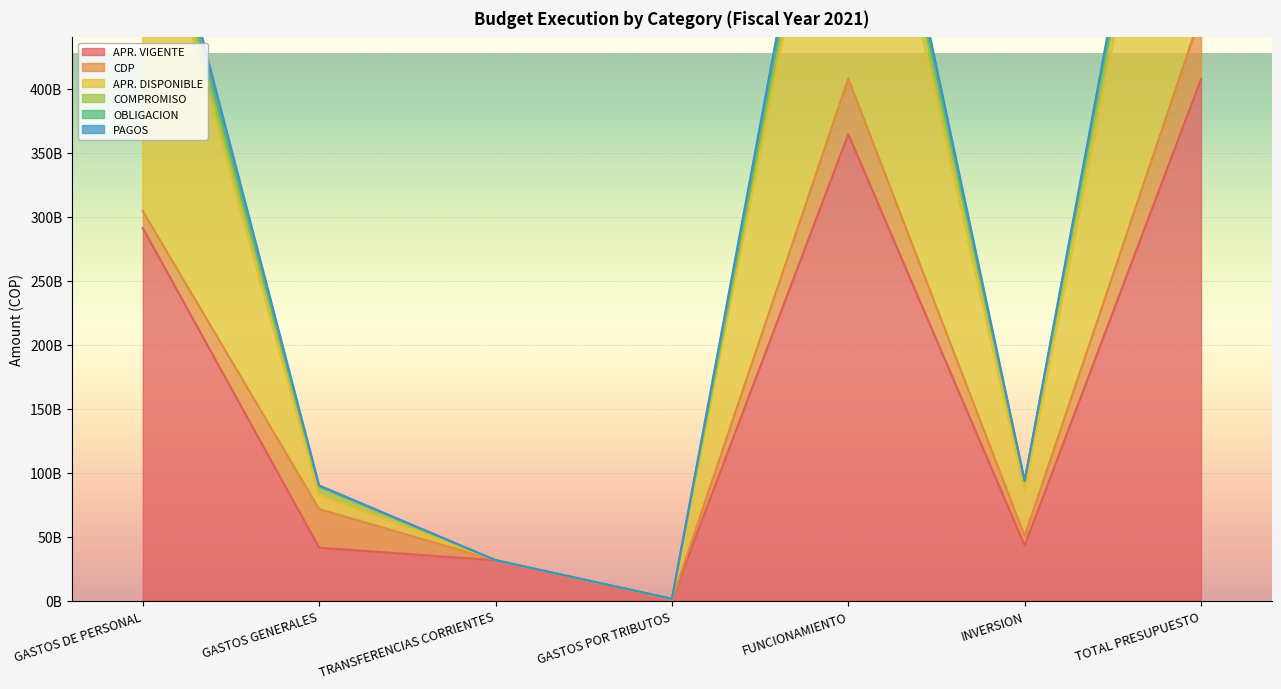

In APR. VIGENTE, how many points are higher than both neighbors (excluding endpoints)?

1